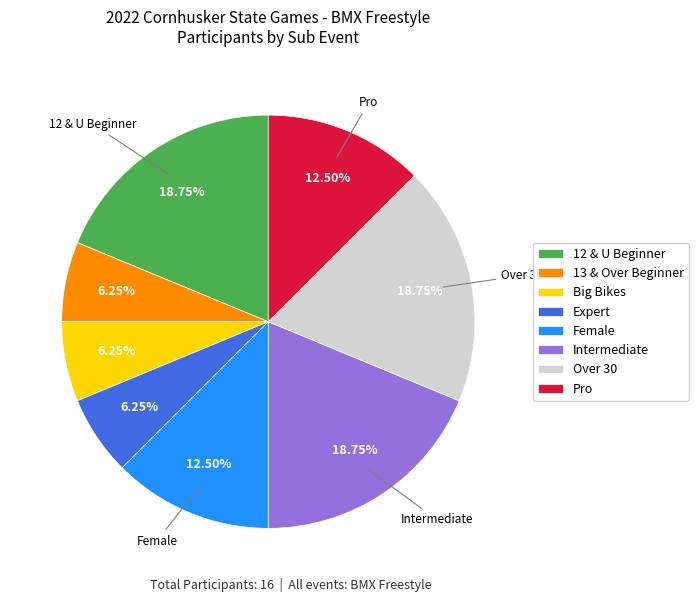

Approximately how many times larger is the value at Over 30 compared to Female?

1.5